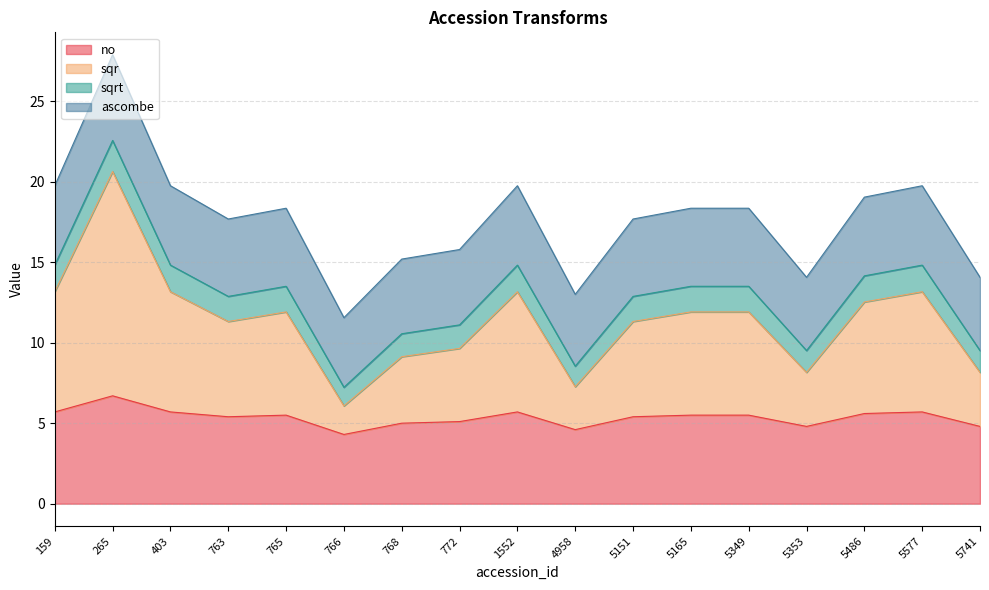

True or false: no and ascombe intersect in this chart.

False